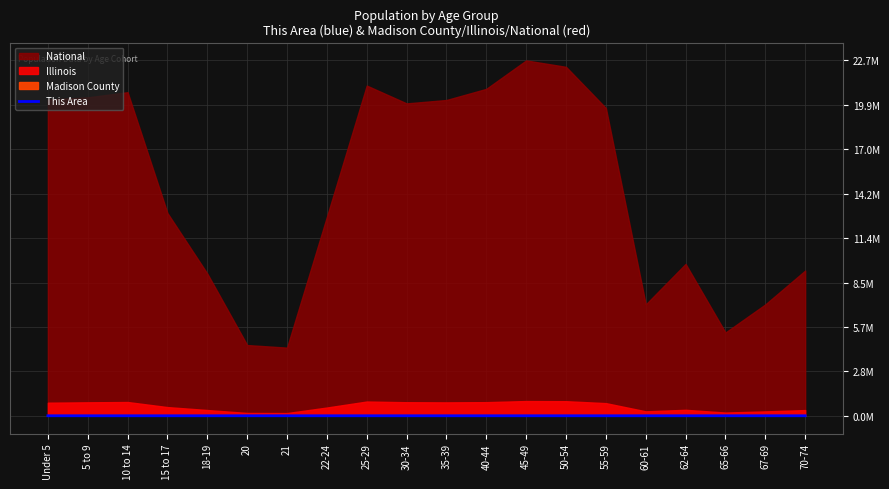

At which category does the data reach its first local valley?

20